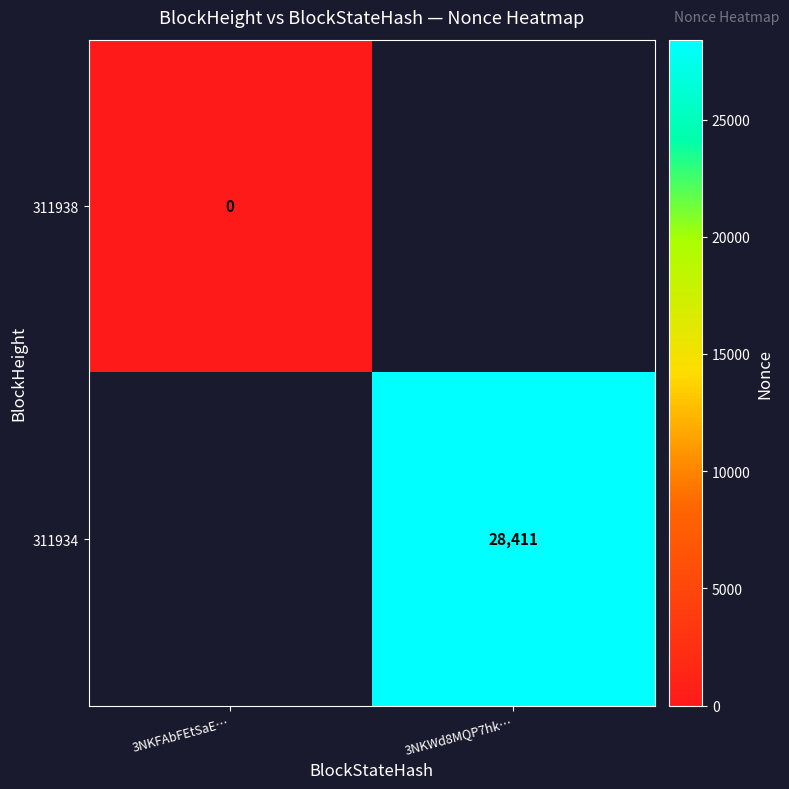

Is the value of 311934 at 3NKWd8MQP7hk… greater than the value of 311938 at 3NKFAbFEtSaE…?

Yes